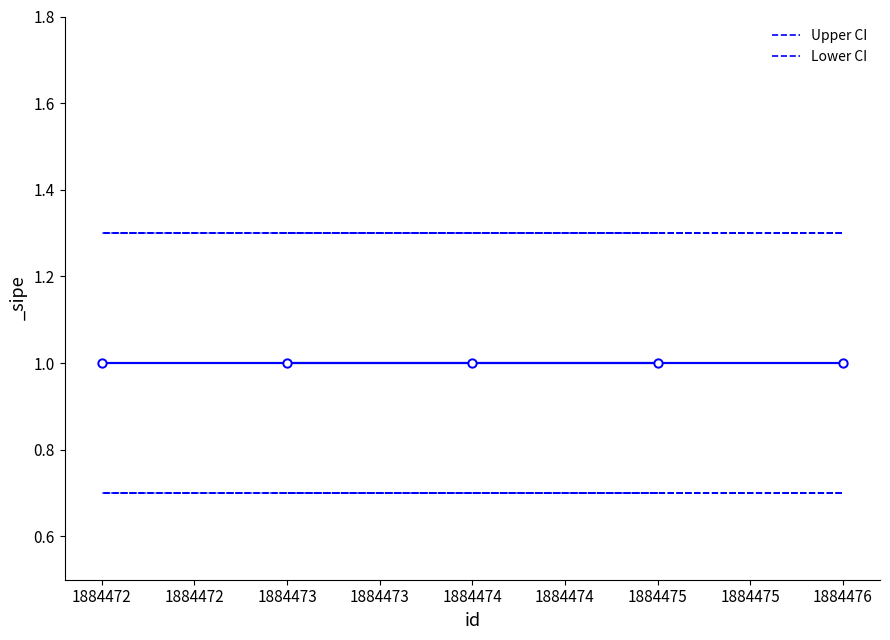

Which series has the widest spread of values?

Upper CI